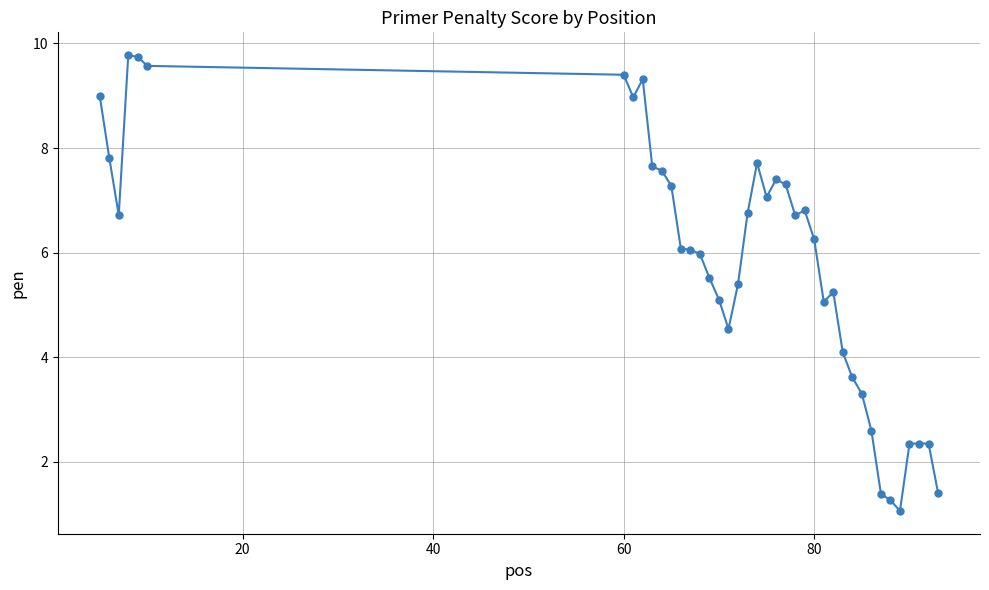

True or false: there are more than 1 points higher than both neighbors.

True